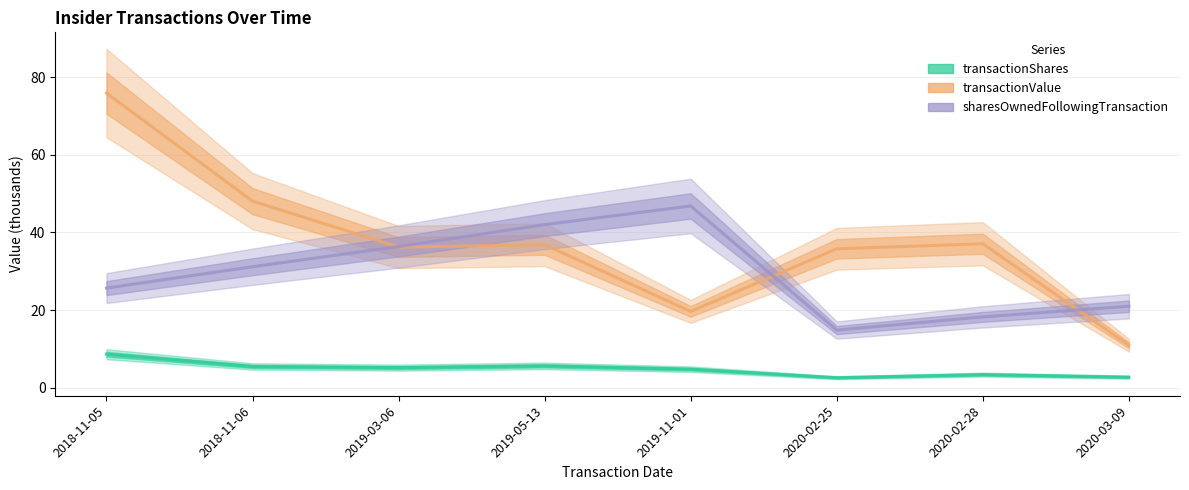

Which series has the largest range (max minus min)?

transactionValue